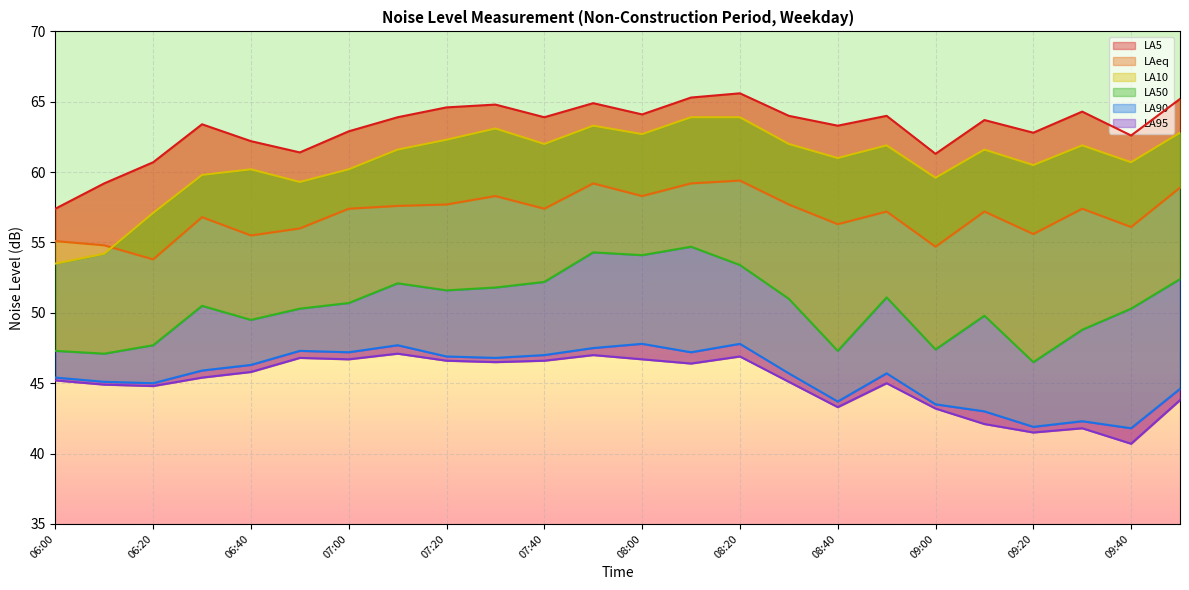

What is the lowest value of the LAeq series?

53.8